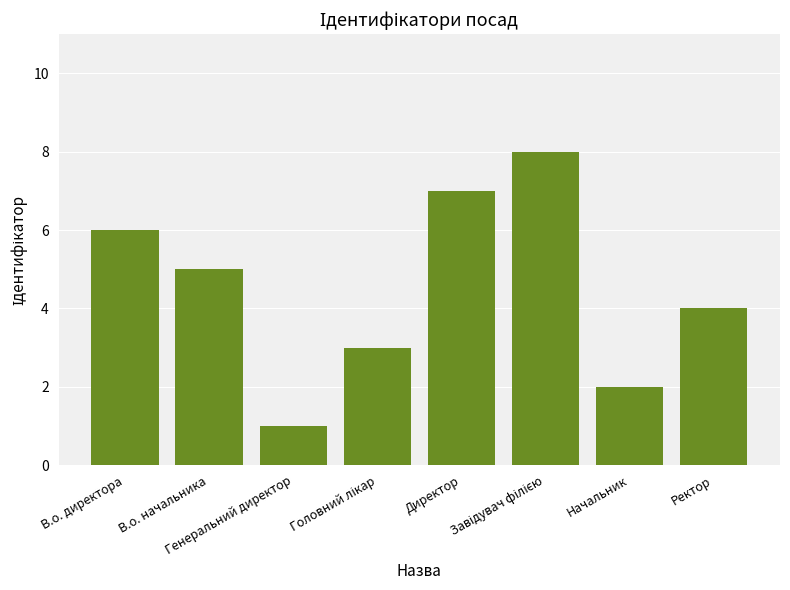

Where is the data nearest to the value 4?

Ректор